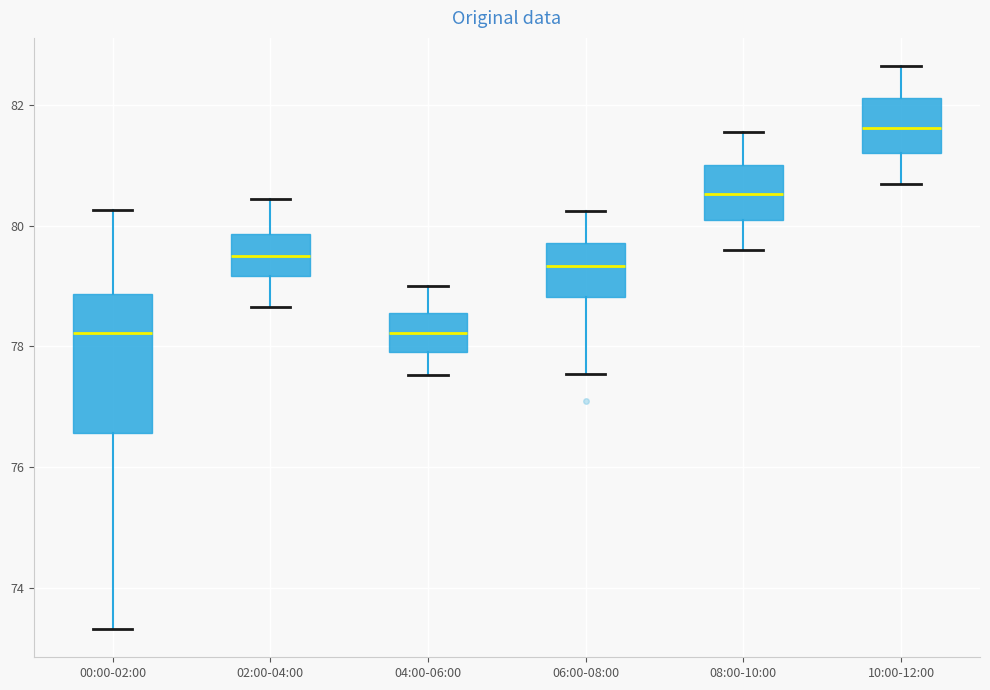

Comparing the boxes themselves (not the whiskers), which one is the tallest?

00:00-02:00